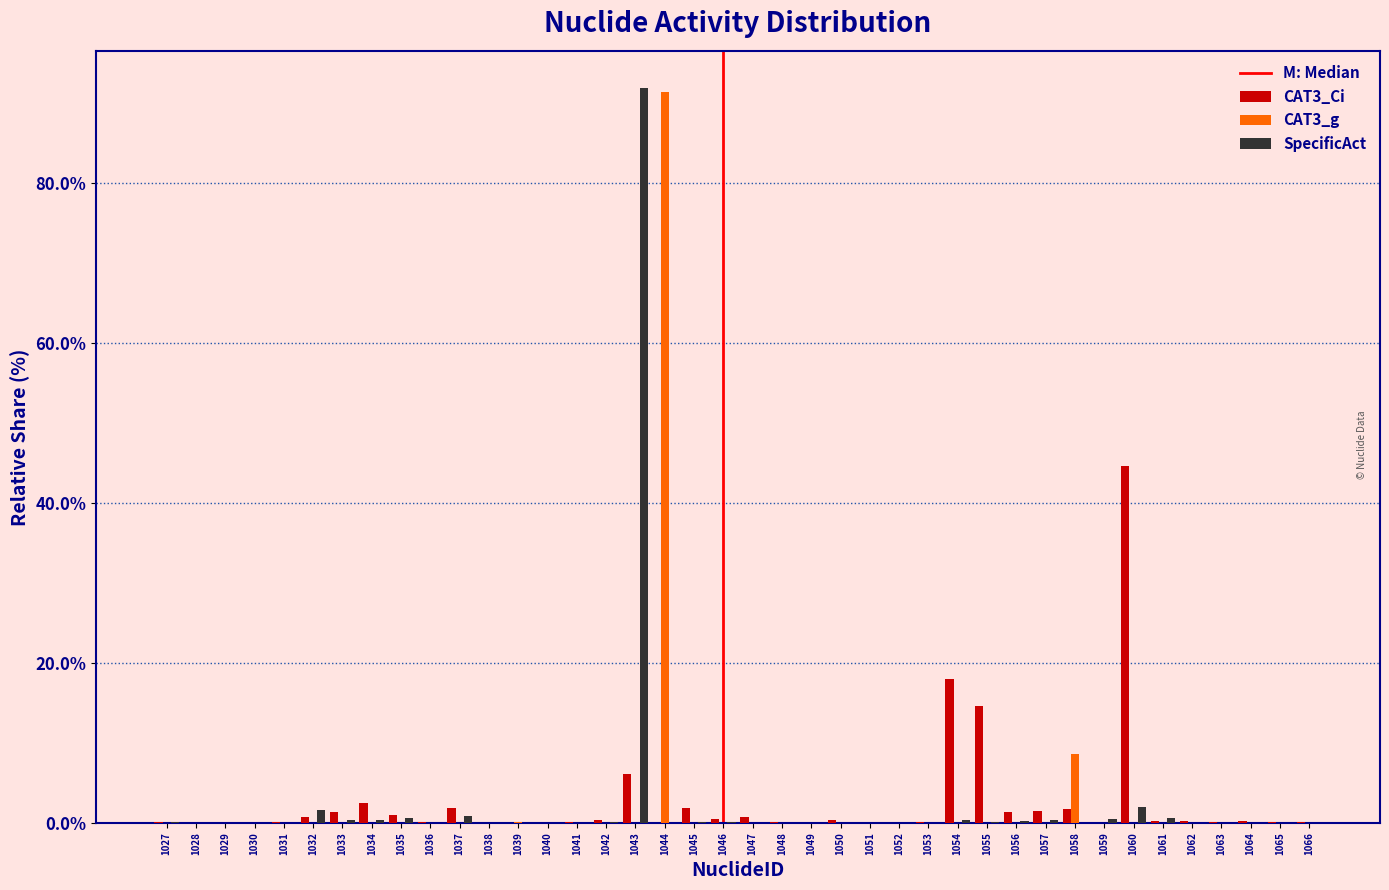

Is the value of CAT3_Ci at 1043 greater than the value of CAT3_g at 1048?

Yes